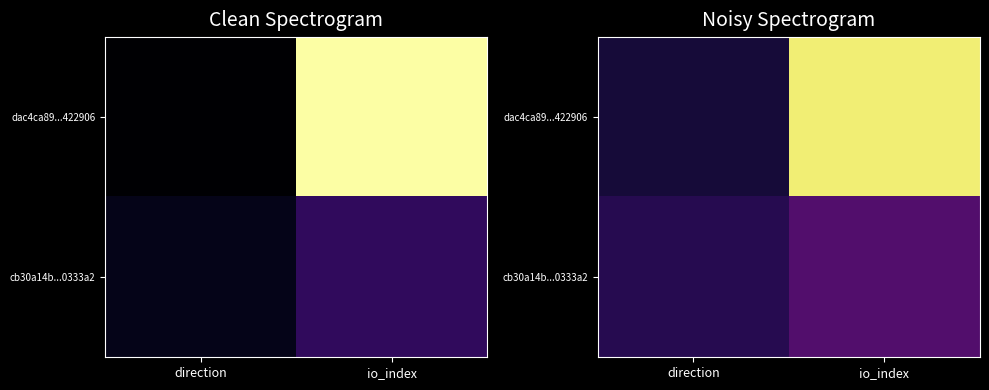

Which has a higher value, direction or io_index?

io_index